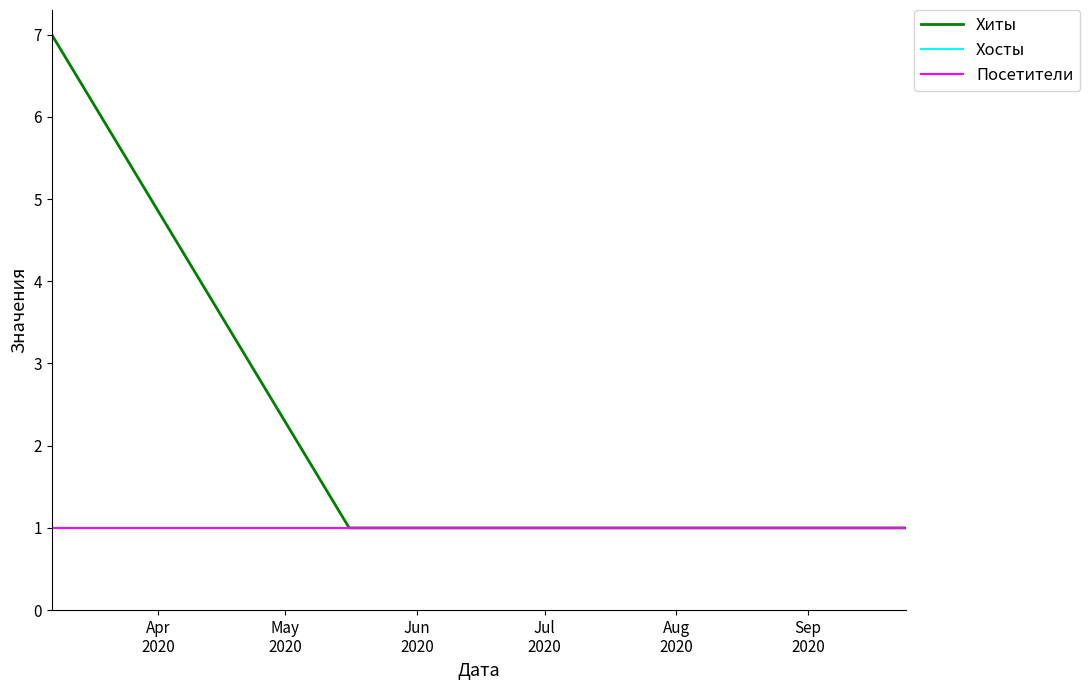

What is the average value of the Хосты series?

1